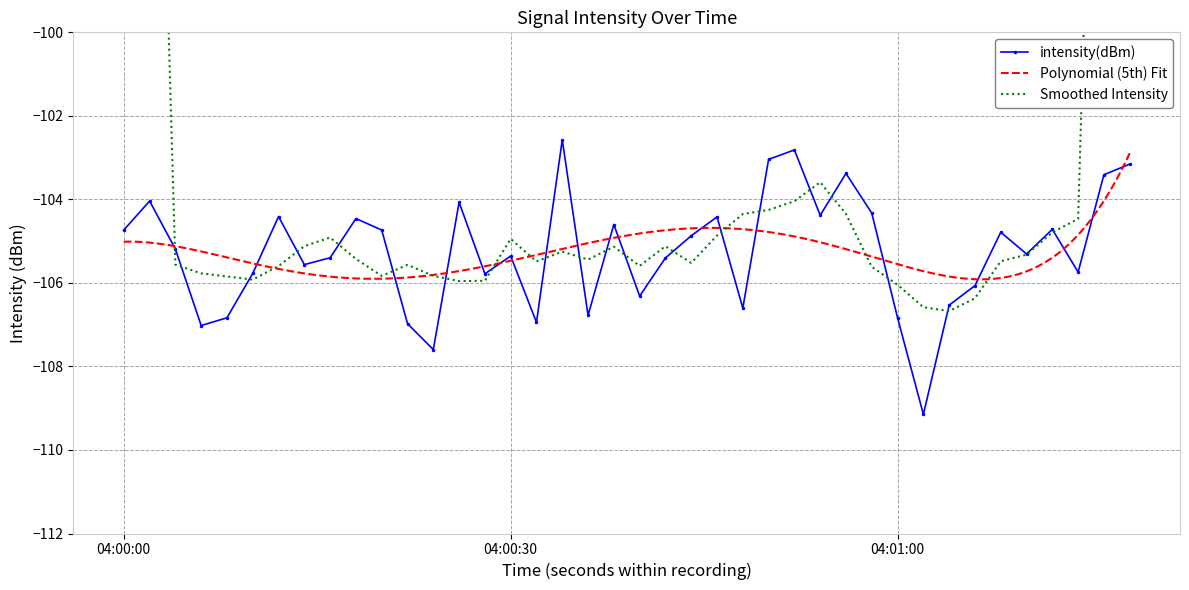

True or false: intensity(dBm) has a value of -104.7 at 04:00:00.

True